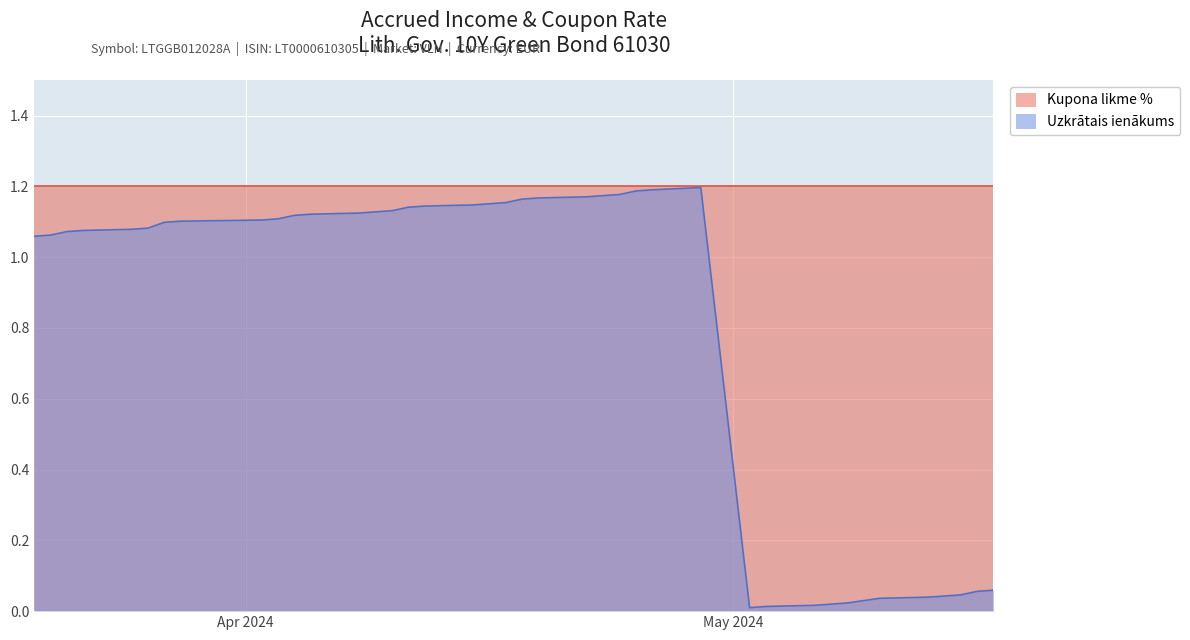

Reading left to right, list all the values displayed in this chart.

1.1	1.1	1.1	1.1	1.1	1.1	1.1	1.1	1.1	1.1	1.1	1.1	1.1	1.1	1.1	1.1	1.1	1.1	1.2	1.2	1.2	1.2	1.2	1.2	1.2	1.2	1.2	1.2	0.0	0.0	0.0	0.0	0.0	0.0	0.0	0.0	0.0	0.1	0.1